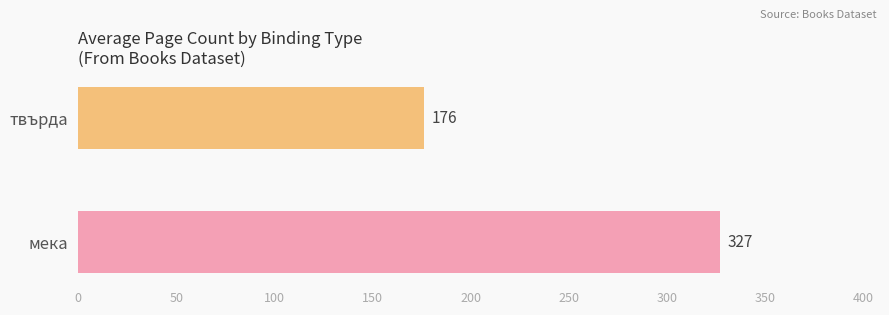

Does the chart contain any negative values?

No